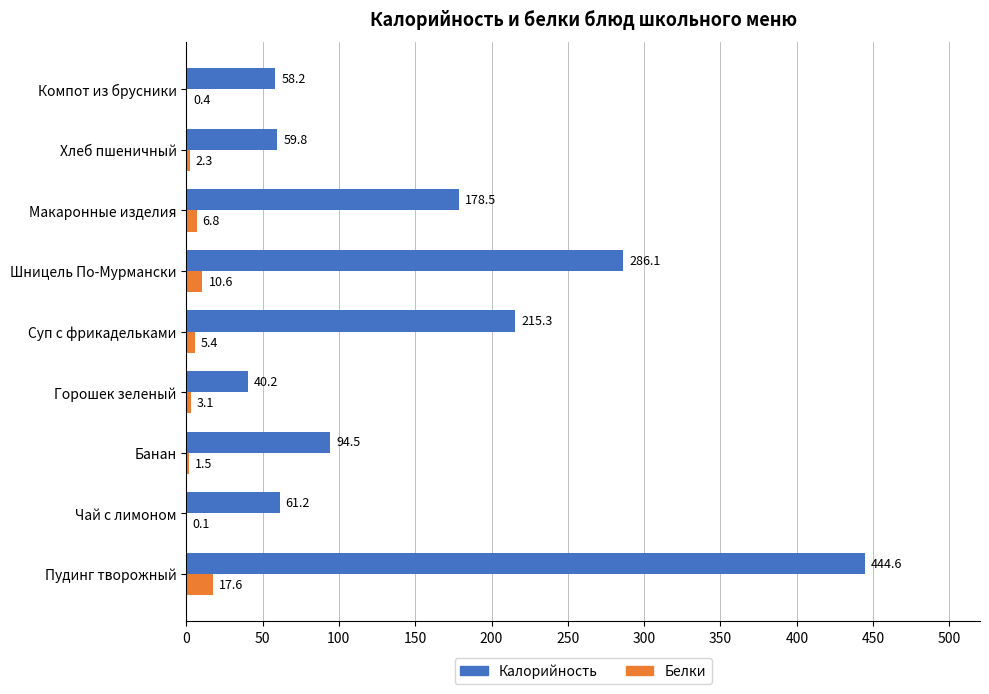

Between Горошек зеленый and Шницель По-Мурмански, which series saw the biggest shift?

Калорийность